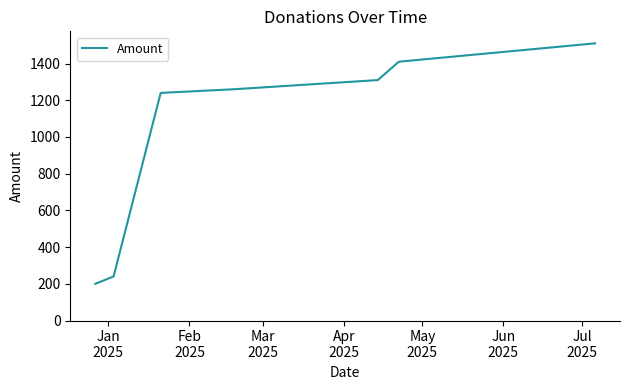

What is the greatest value displayed?

1510